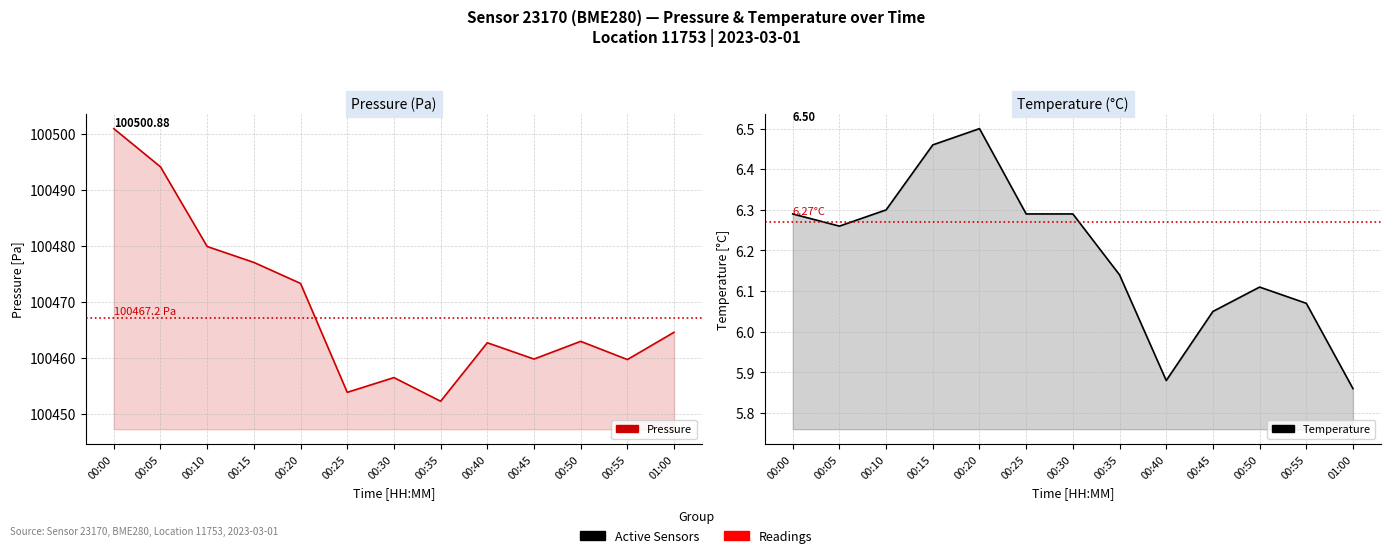

At 00:25, list the series in order from largest to smallest.

pressure, temperature